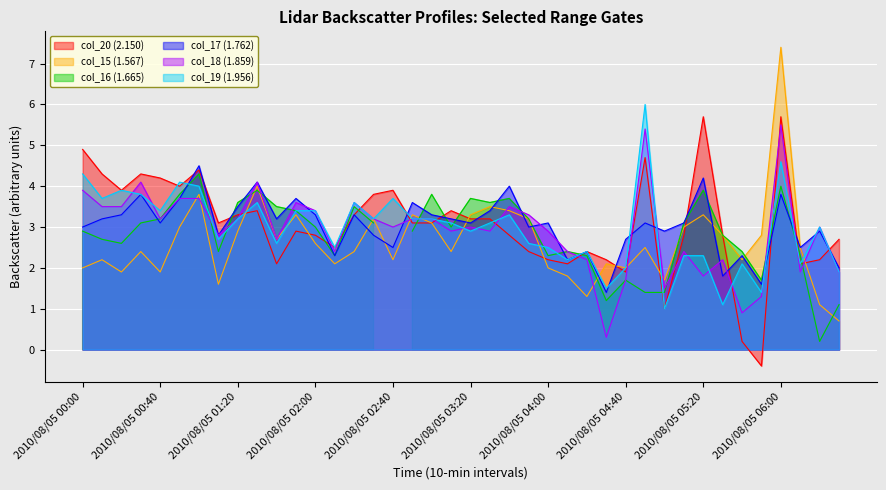

Is it true that col_15 (1.567) equals 0.6 at 2010/08/05 01:40?

False